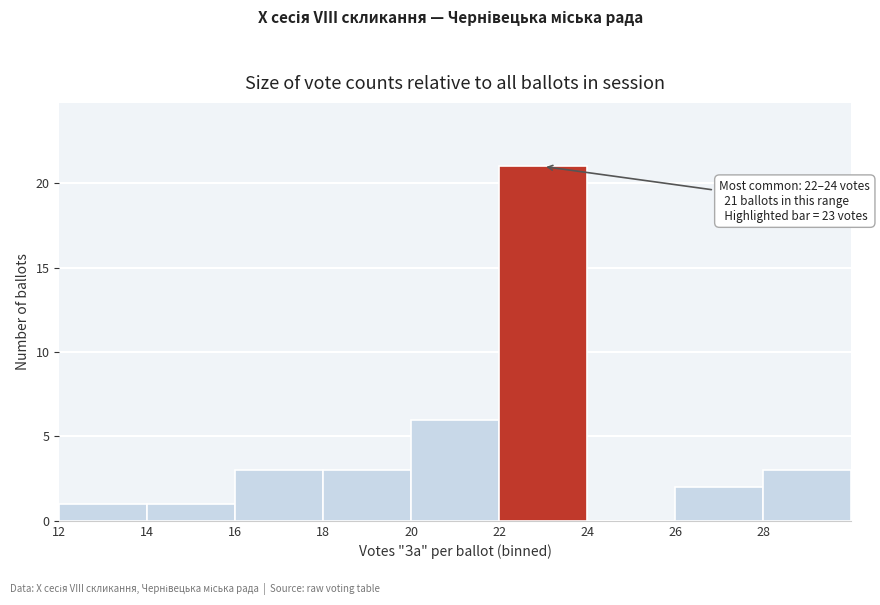

Which range on the x-axis has the tallest bar?

22 to 24